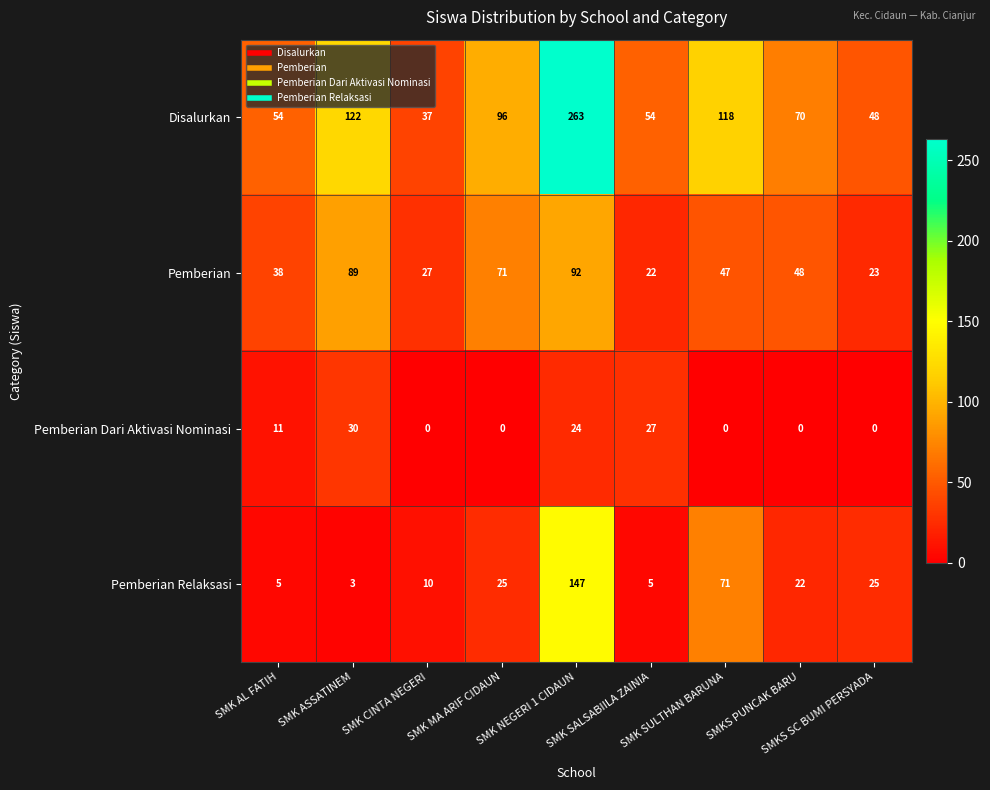

What is the greatest value displayed?

263